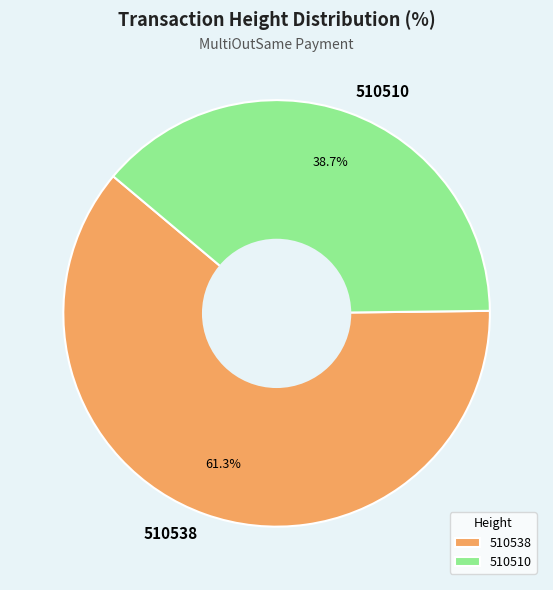

Approximately how many times larger is the value at 510510 compared to 510538?

0.6